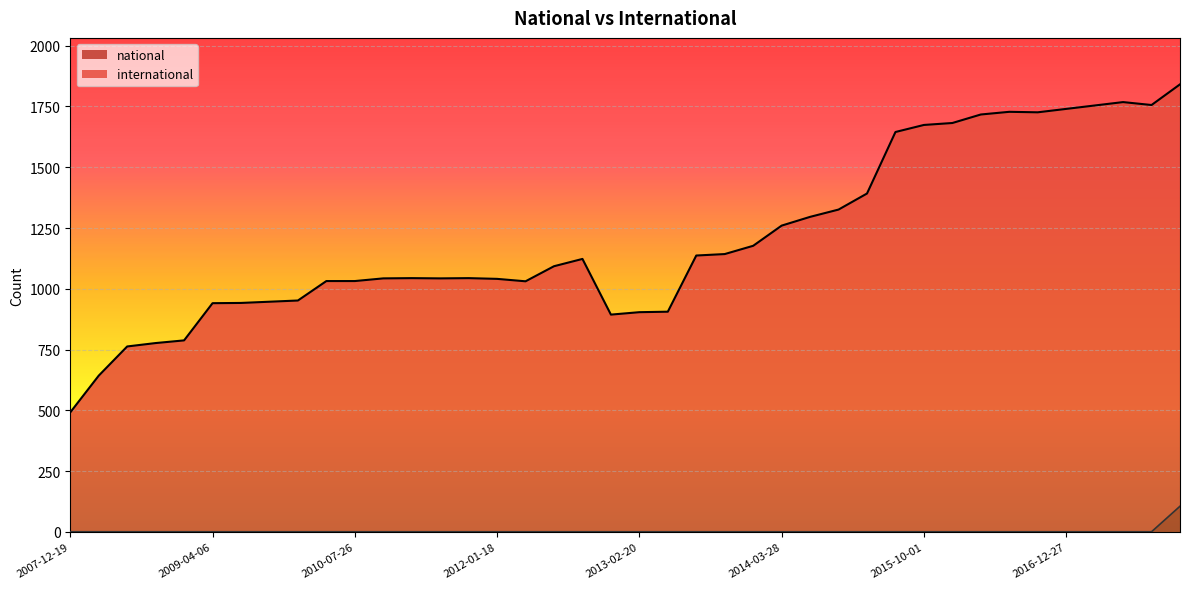

What position from the right is 2013-12-20?

16